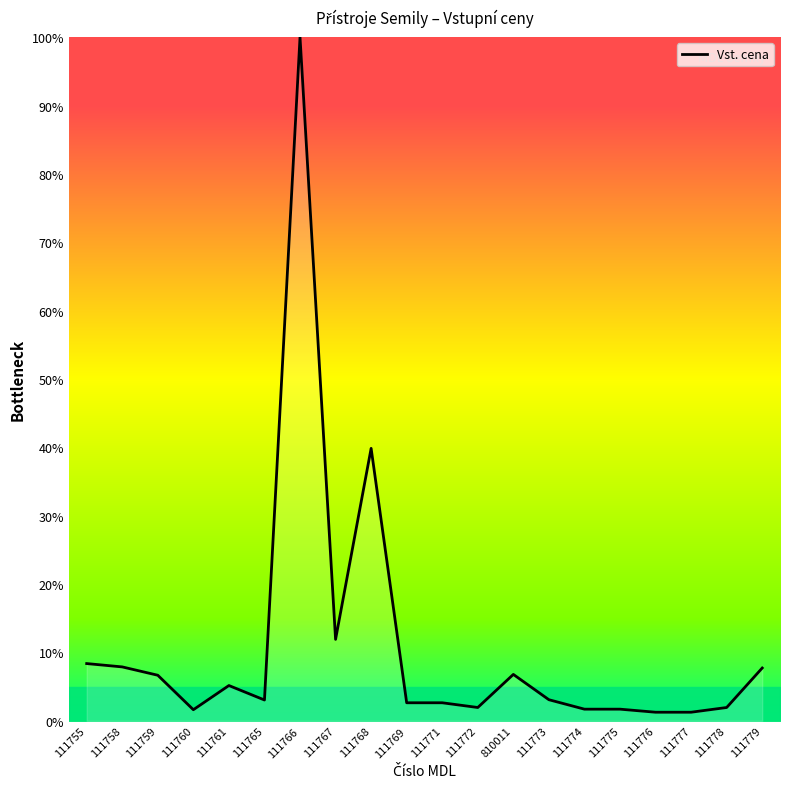

What is the greatest value displayed?

100.0